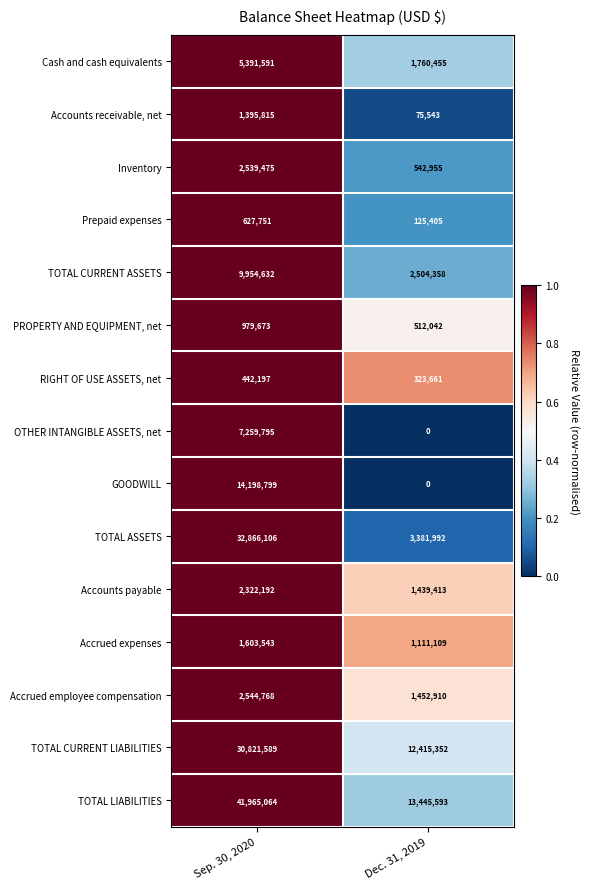

List the labels in order of Cash and cash equivalents value, largest first.

Sep. 30, 2020, Dec. 31, 2019